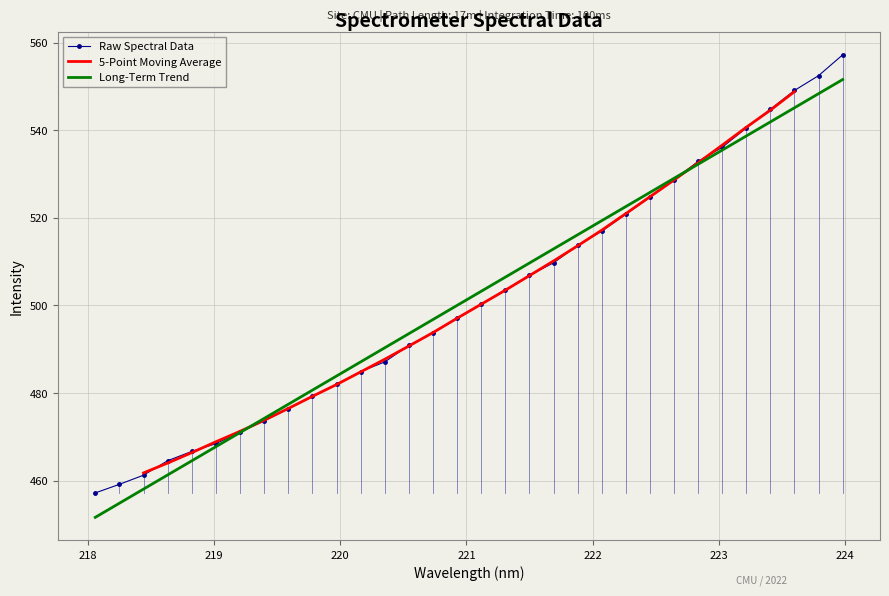

At which label is the value closest to 507?

221.4993